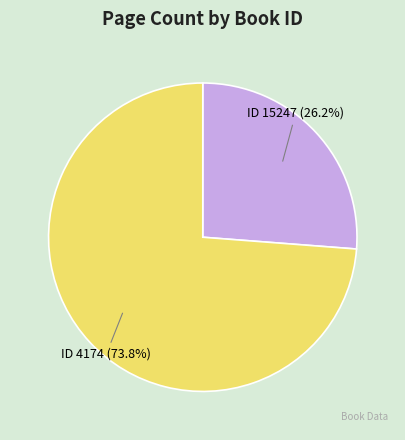

Rank the categories by value from highest to lowest.

ID 4174 (73.8%), ID 15247 (26.2%)